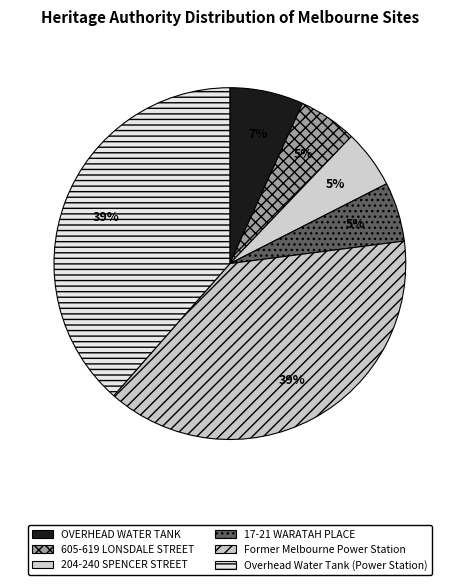

Which category has the smallest portion of the pie?

605-619 LONSDALE STREET